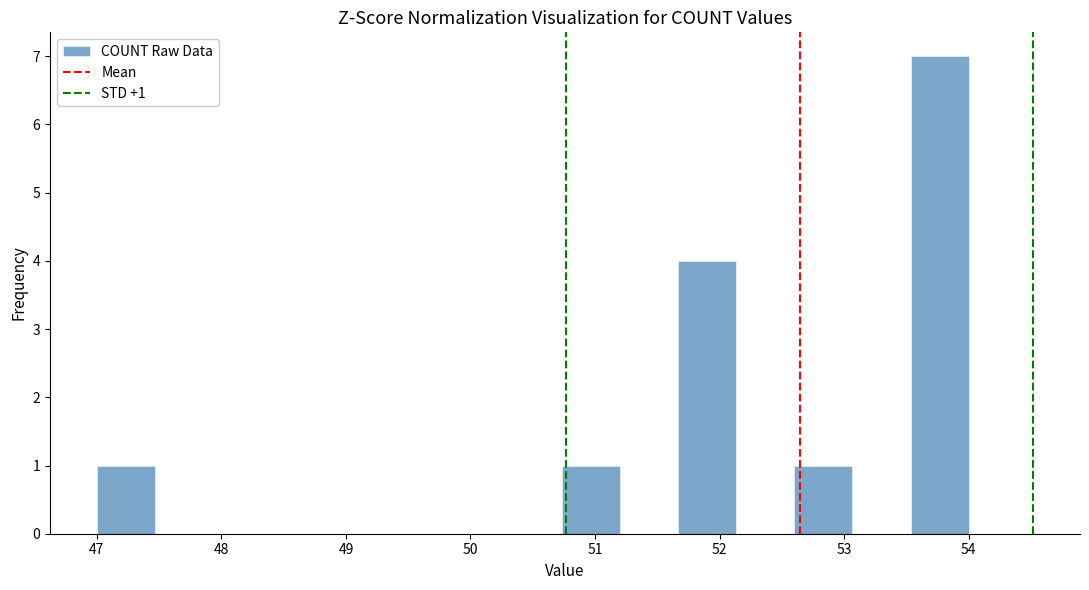

Which range on the x-axis has the tallest bar?

53.5 to 54.0